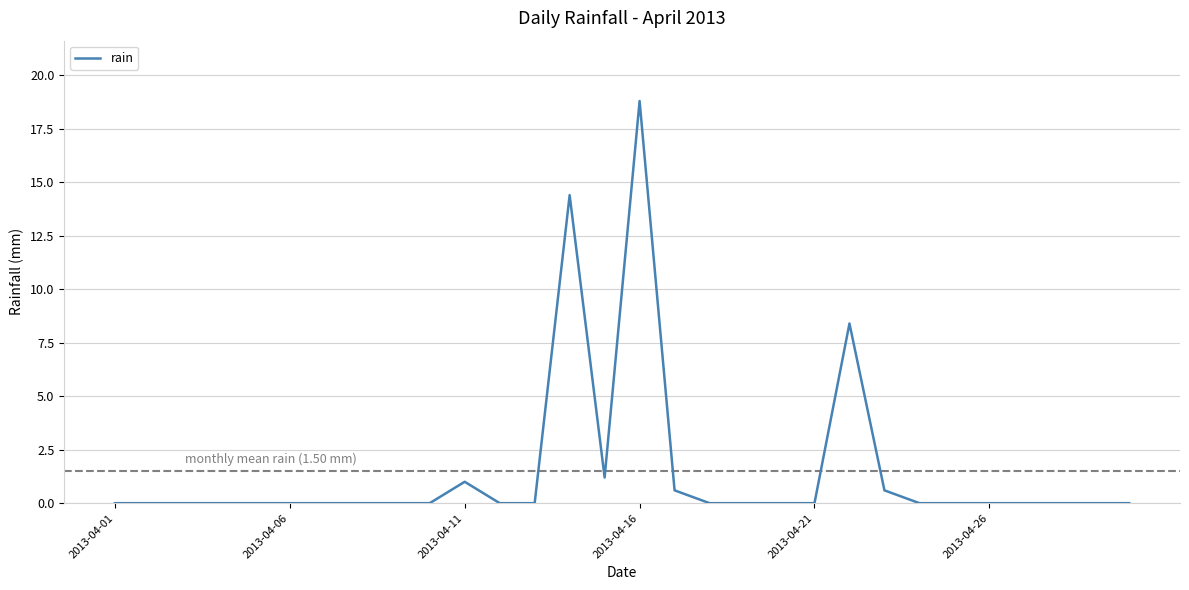

What is the greatest value displayed?

18.8